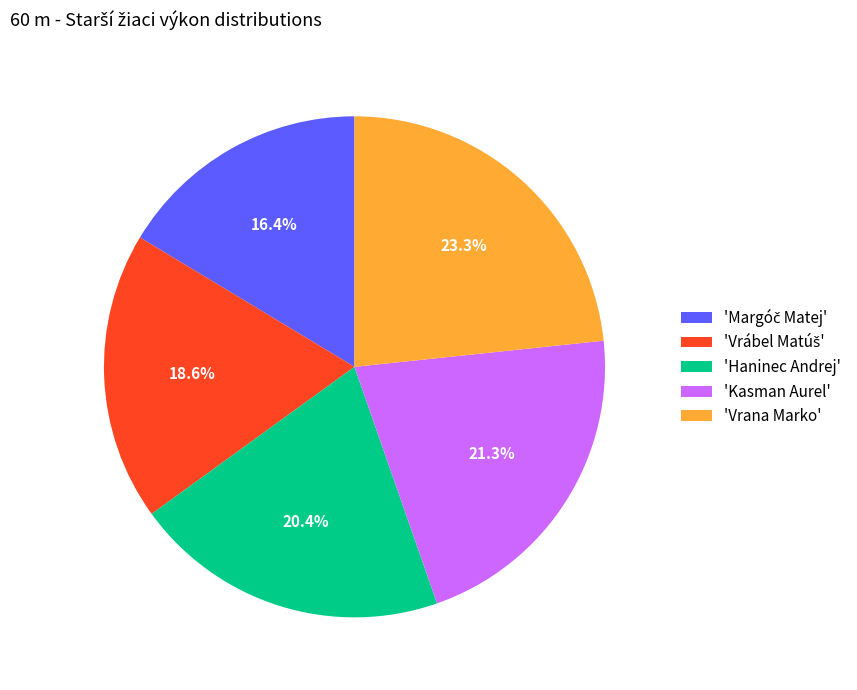

Which category has the biggest portion of the pie?

'Vrana Marko'